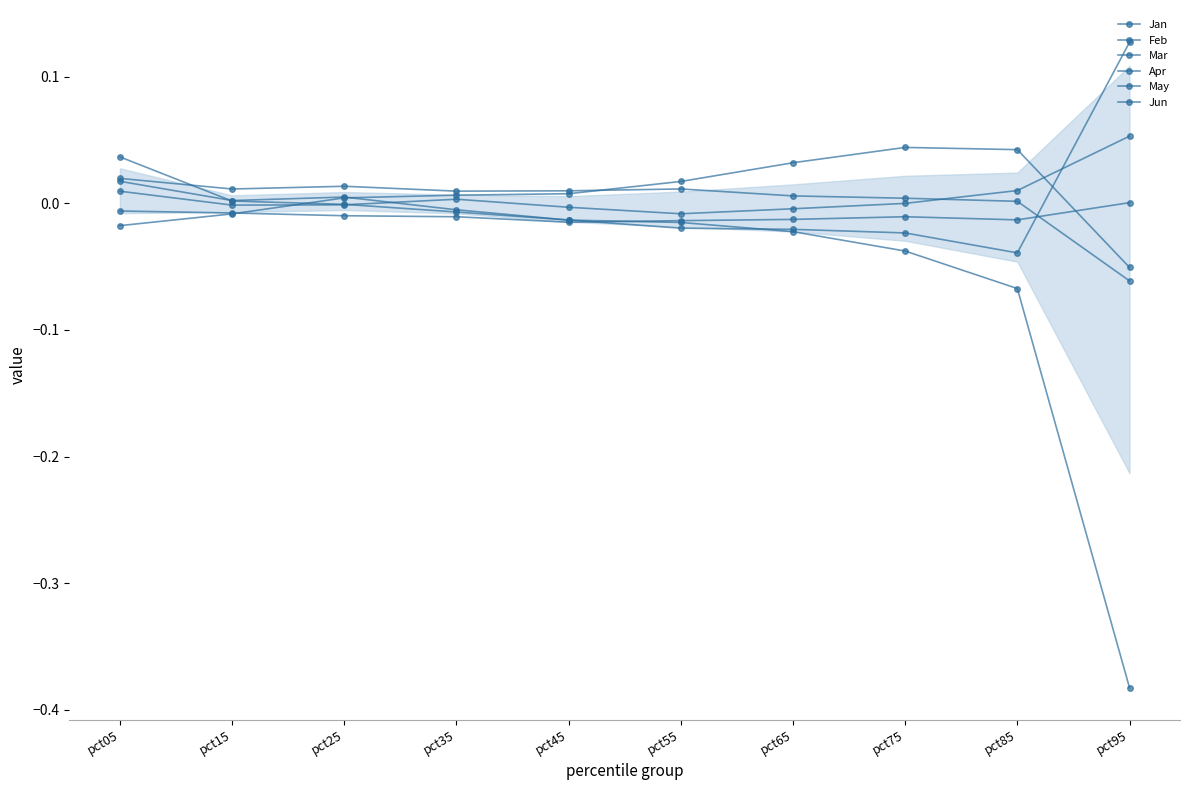

Rank the series at pct85 from highest to lowest value.

Jan, May, Apr, Jun, Mar, Feb